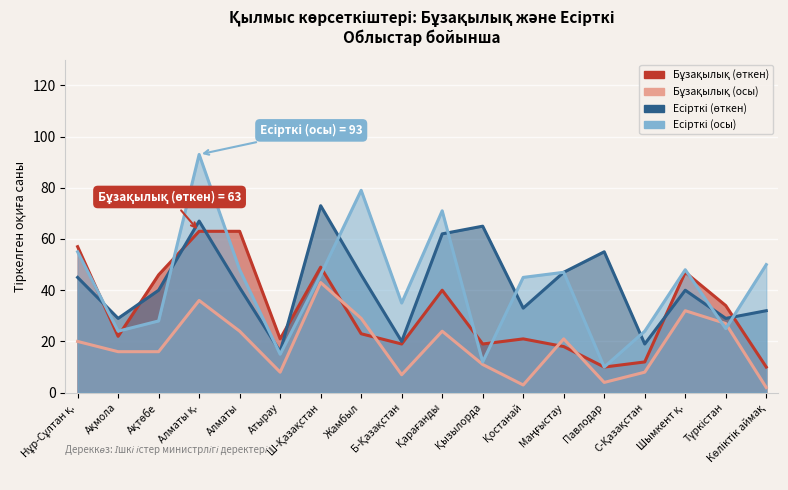

What is the sum of all Есірткі (осы) values?

755